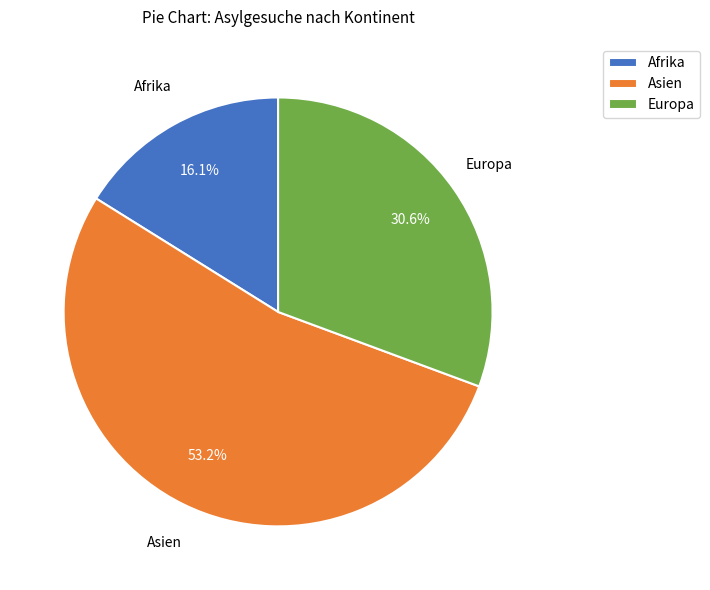

Between Europa and Afrika, which is larger?

Europa